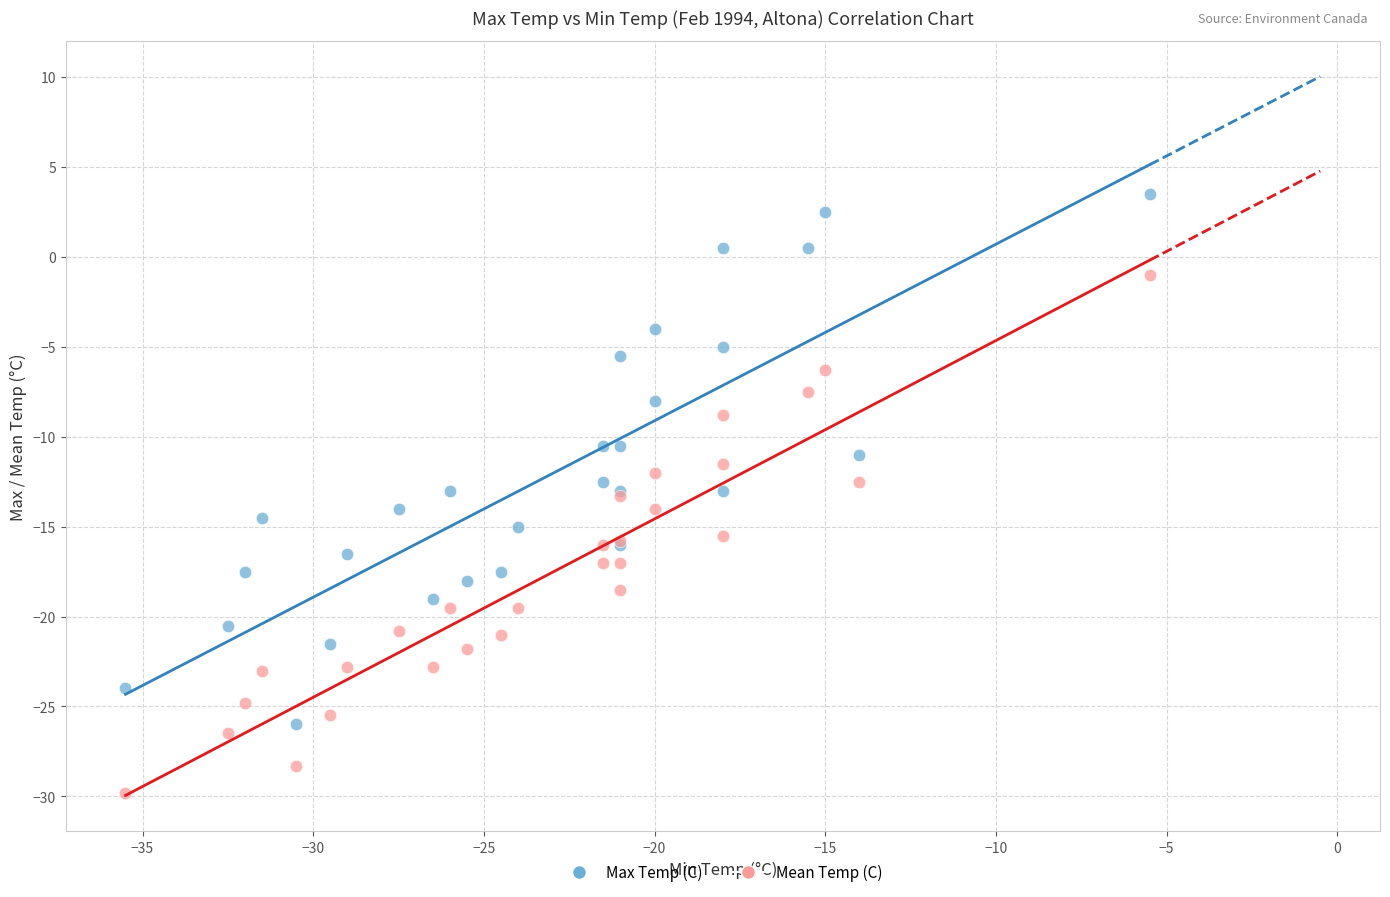

Which series contains the lowest Y value?

Mean Temp (C)